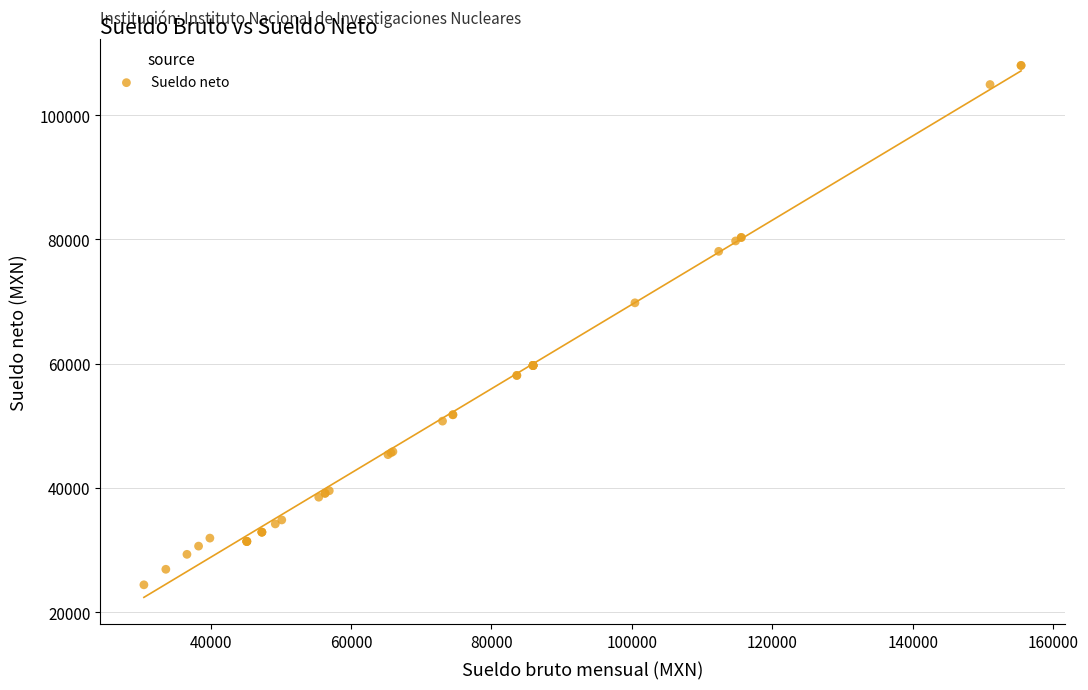

What Y value in the scatter plot is closest to 66209?

69801.5